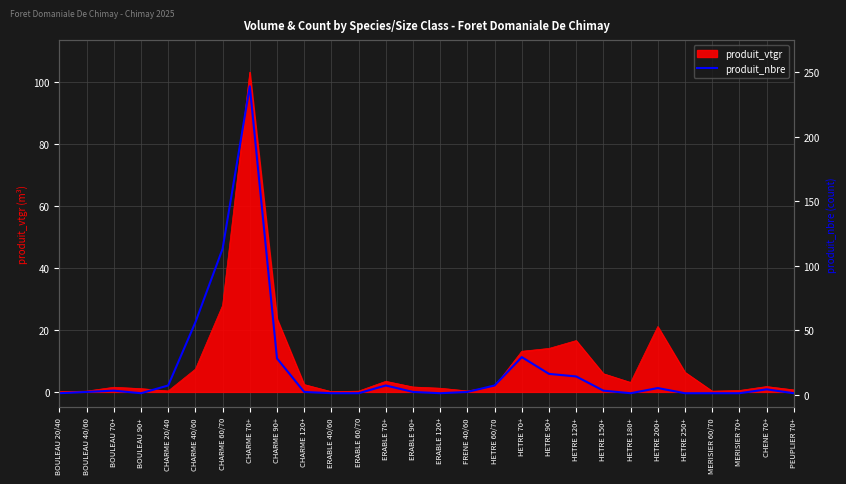

What is the difference between the second highest and second lowest values?

112